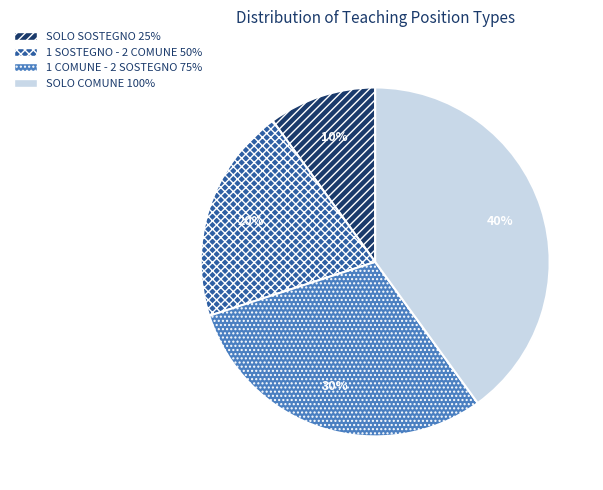

Between 1 COMUNE - 2 SOSTEGNO and SOLO SOSTEGNO, which is larger?

1 COMUNE - 2 SOSTEGNO